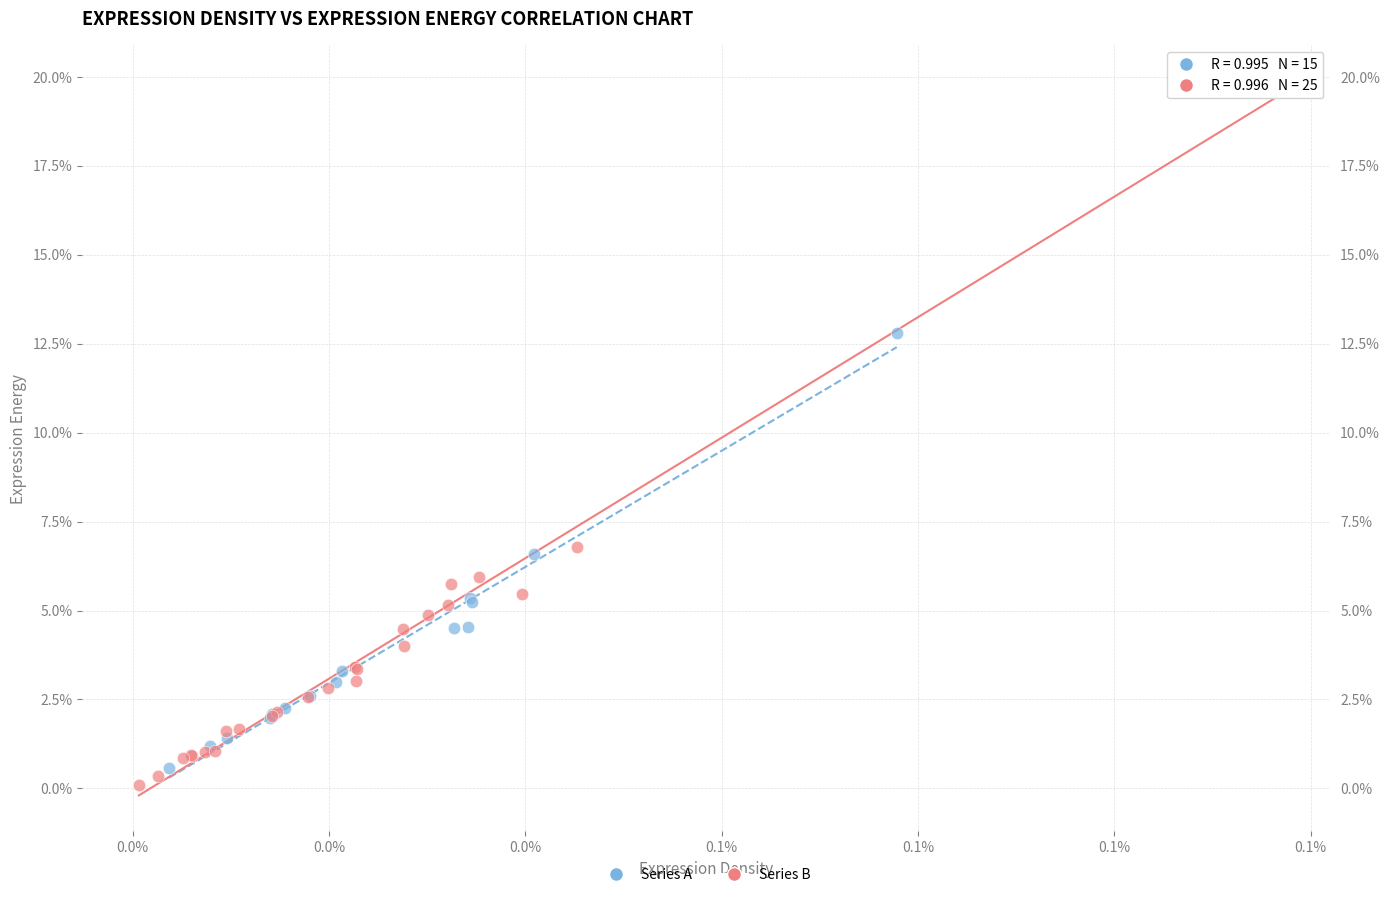

What are all the series names shown in the legend?

Series A, Series B